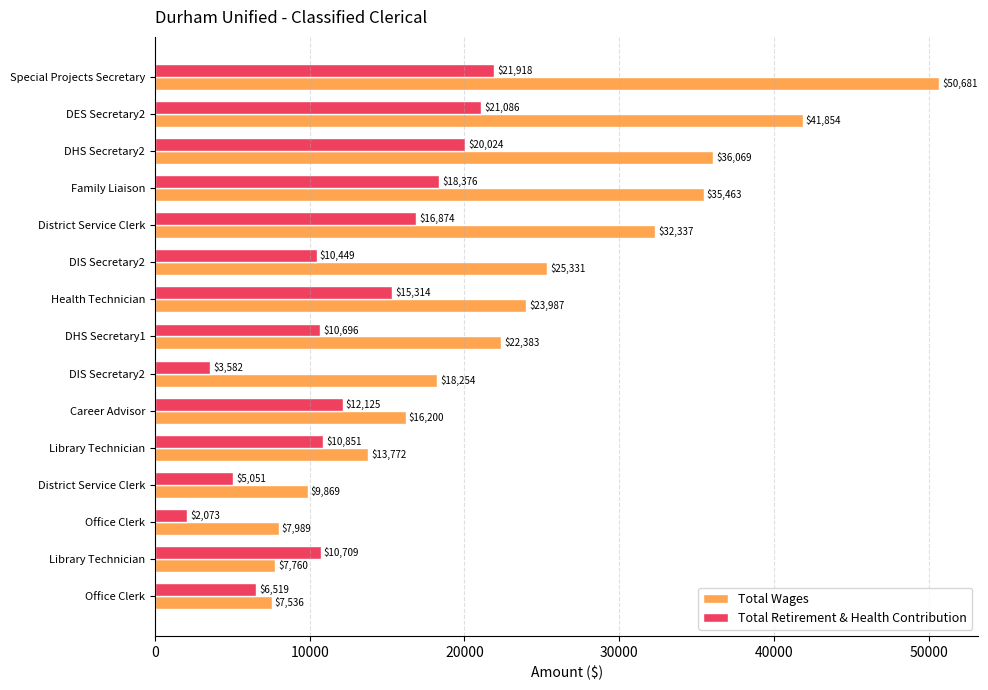

What are all the series names shown in the legend?

Total Wages, Total Retirement & Health Contribution